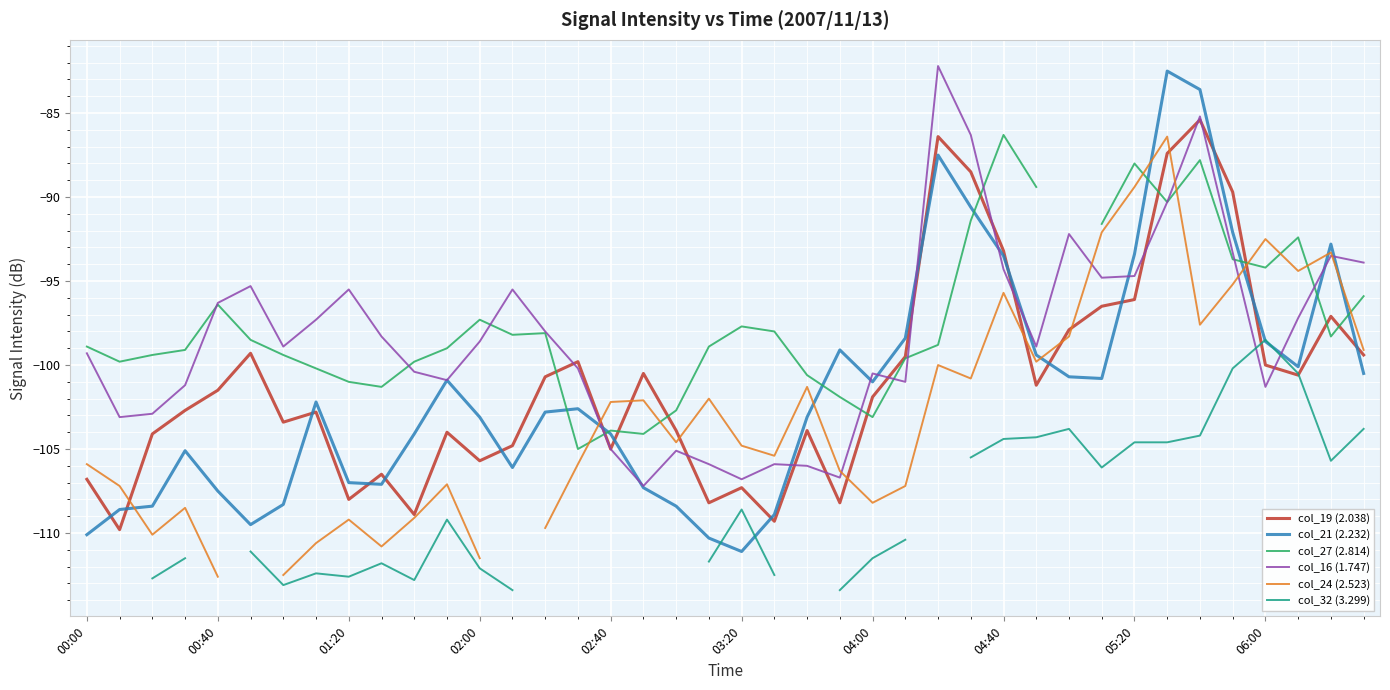

Which series has the largest total across all categories?

col_16 (1.747)